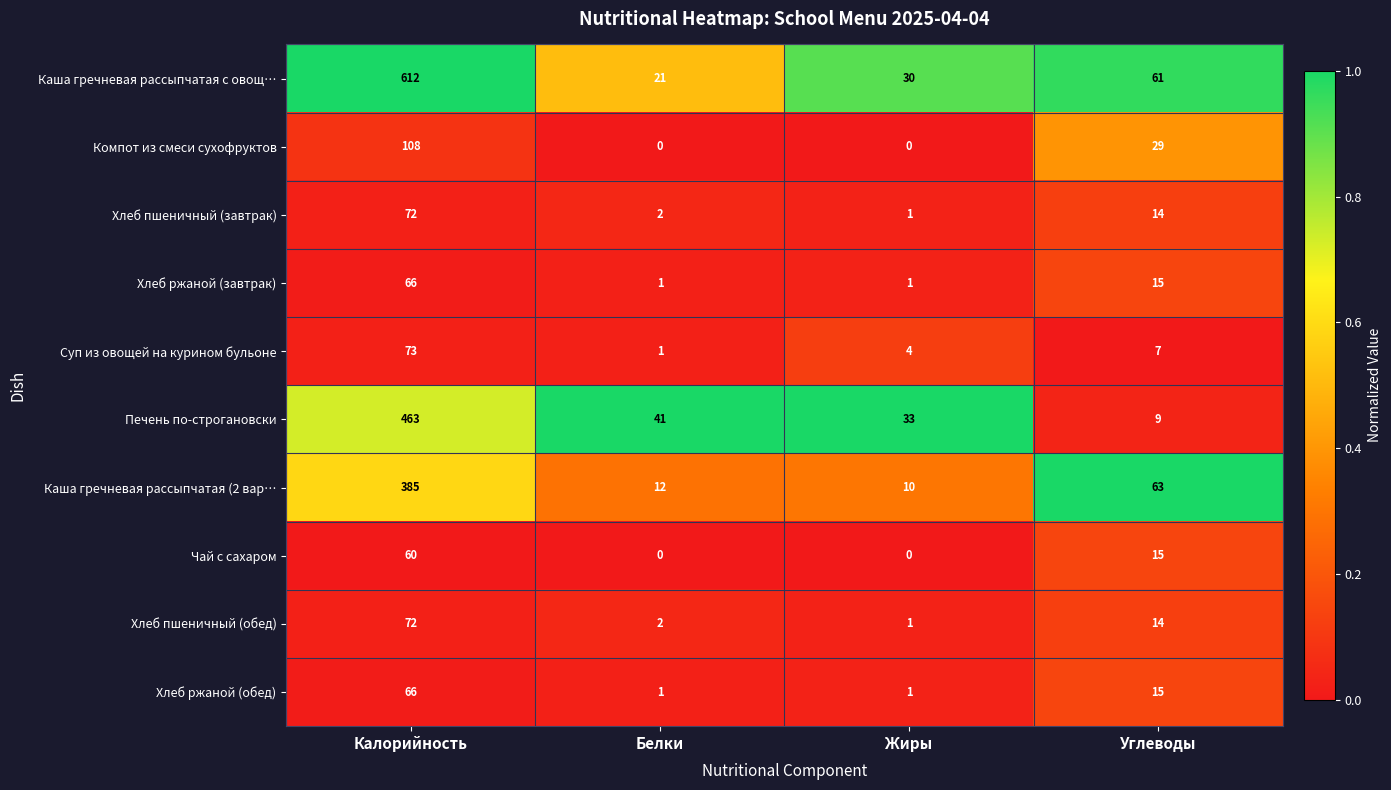

What is the difference between the second highest and minimum values in the Суп из овощей на курином бульоне series?

6